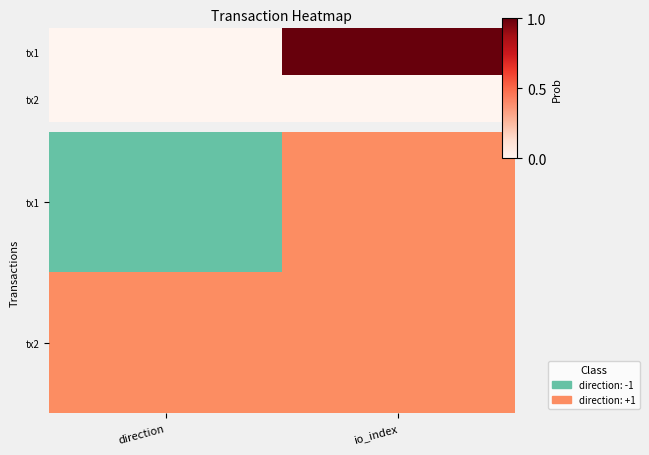

Reading left to right, what are all the values shown in this chart?

tx1: 0.0	1.0
tx2: 0.0	0.0